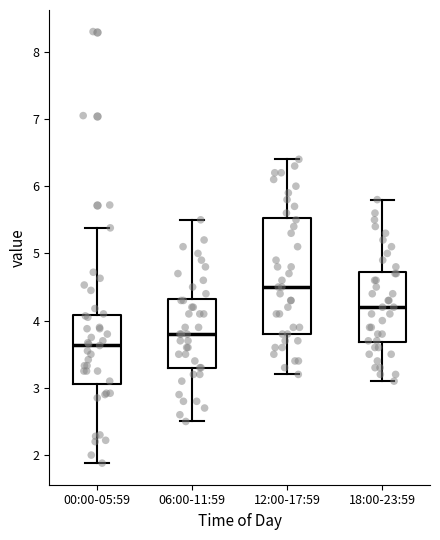

Comparing the boxes themselves (not the whiskers), which one is the tallest?

12:00-17:59